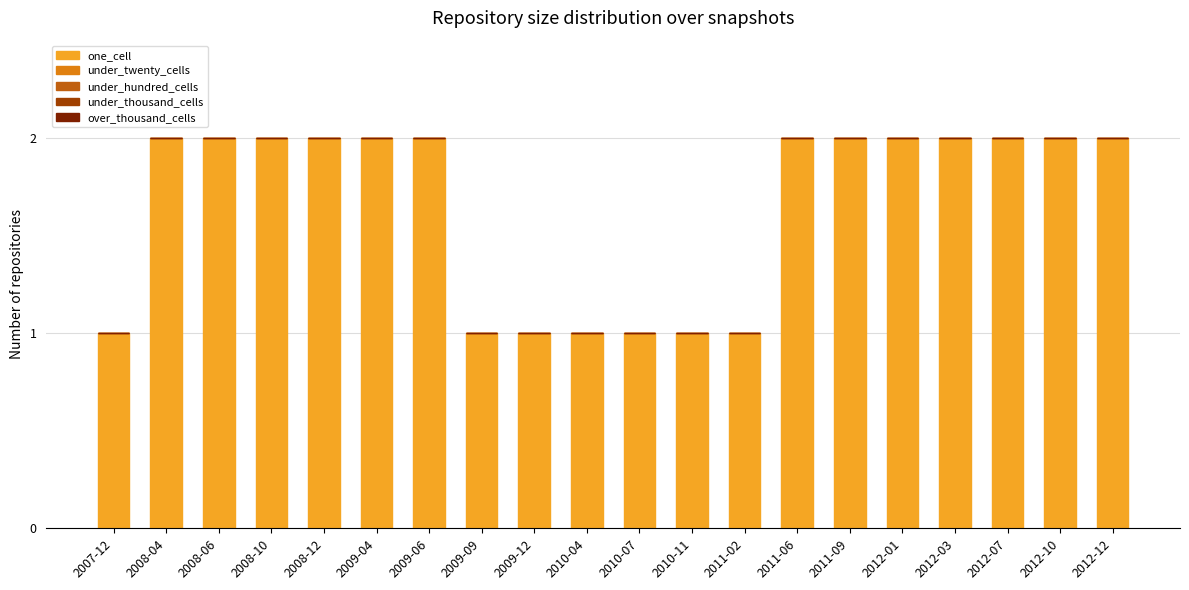

Which has a higher value, 2012-10 or 2009-12?

2012-10